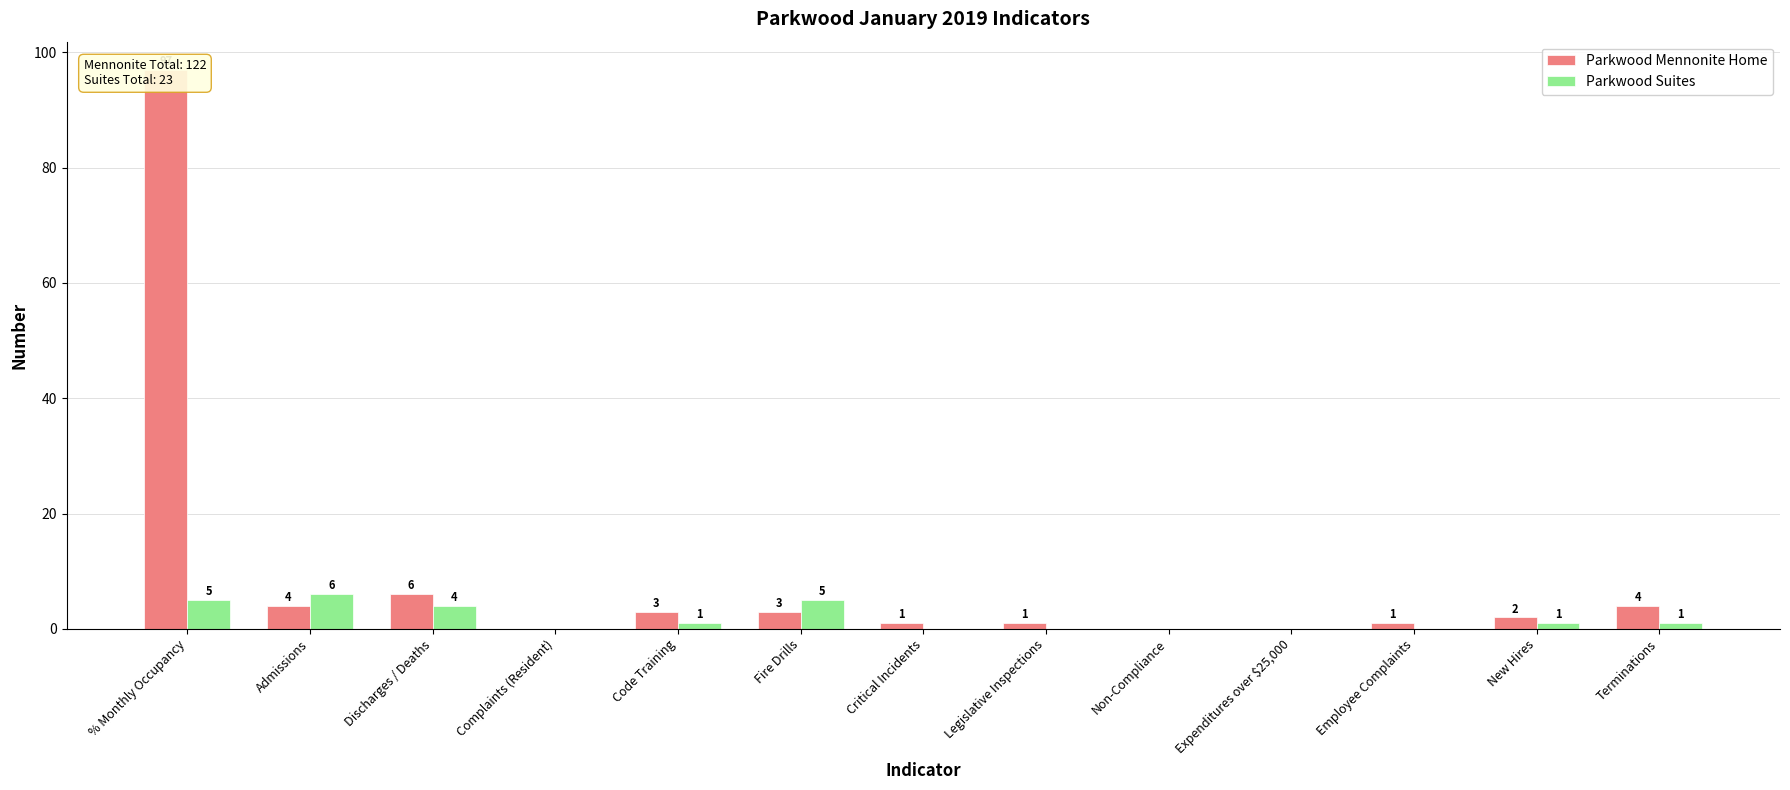

Reading left to right, extract all data points from this chart.

Parkwood Mennonite Home: 97	4	6	0	3	3	1	1	0	0	1	2	4
Parkwood Suites: 5	6	4	0	1	5	0	0	0	0	0	1	1